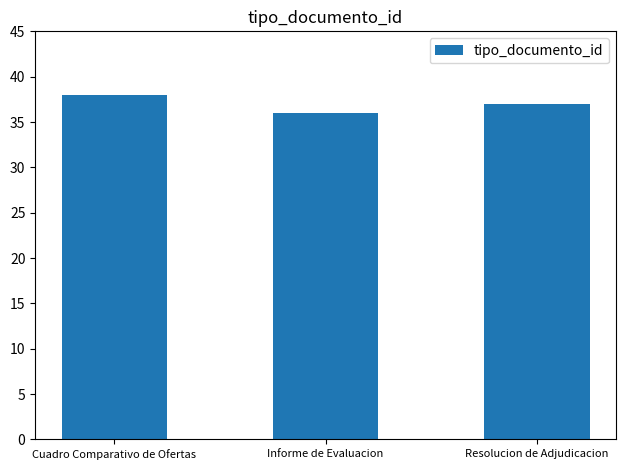

Count the values in the range 36 to 38.

3